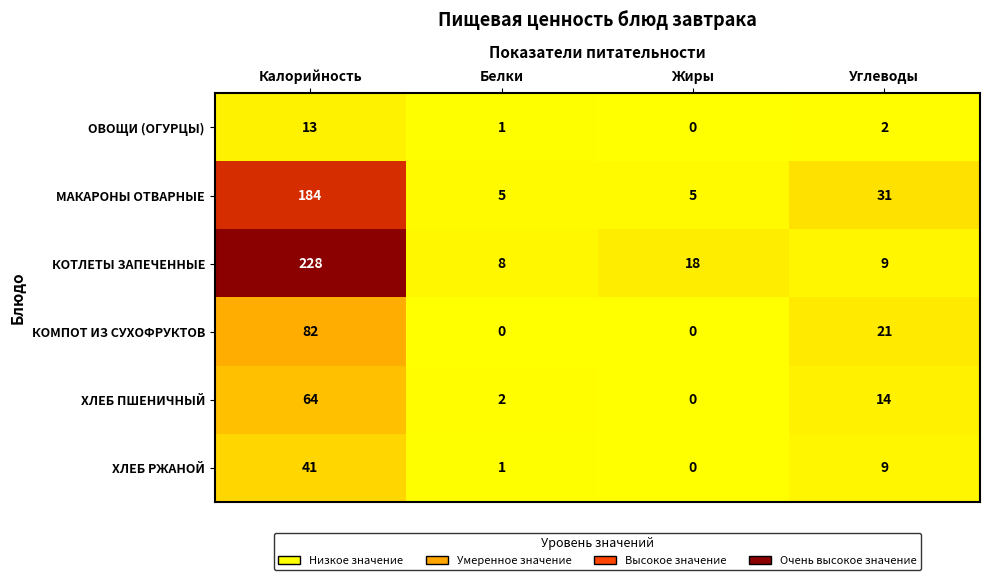

At which category is the sum across all series the highest?

Калорийность